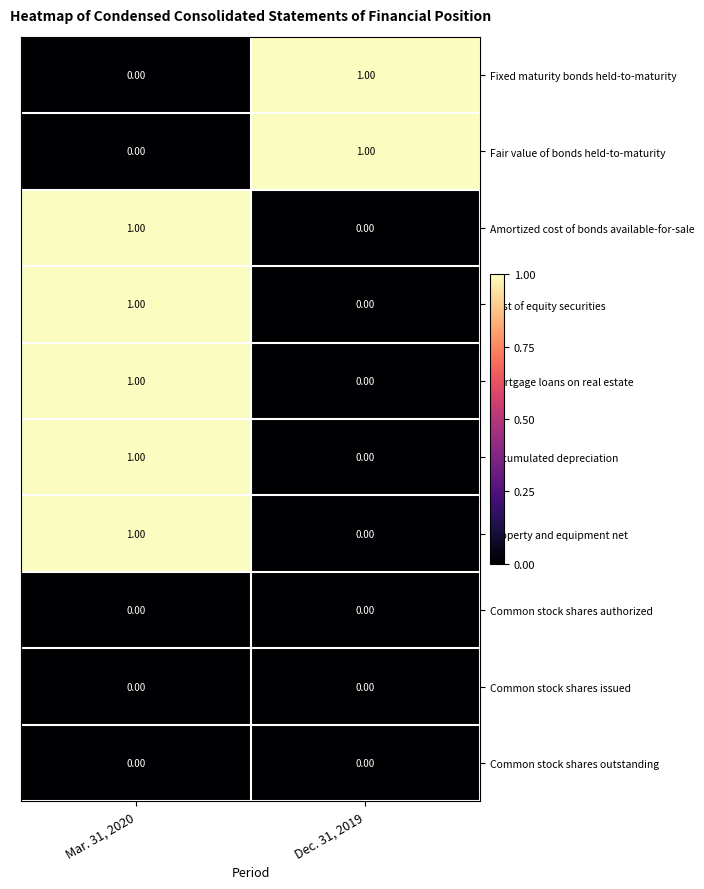

What is the spread (max minus min) of values at Mar. 31, 2020?

1